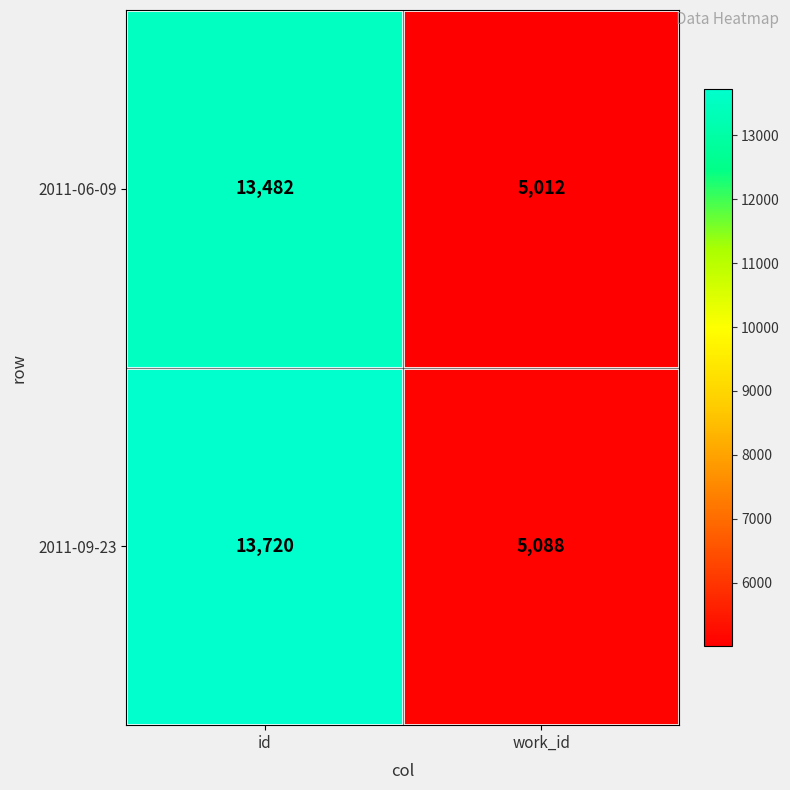

What is the average value of the 2011-06-09 series?

9247